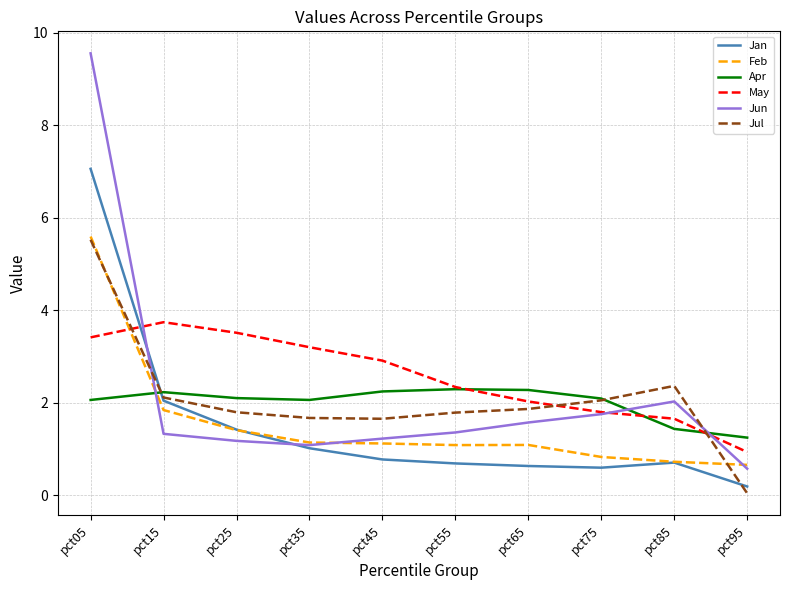

What is the total value across all series at pct65?

9.4